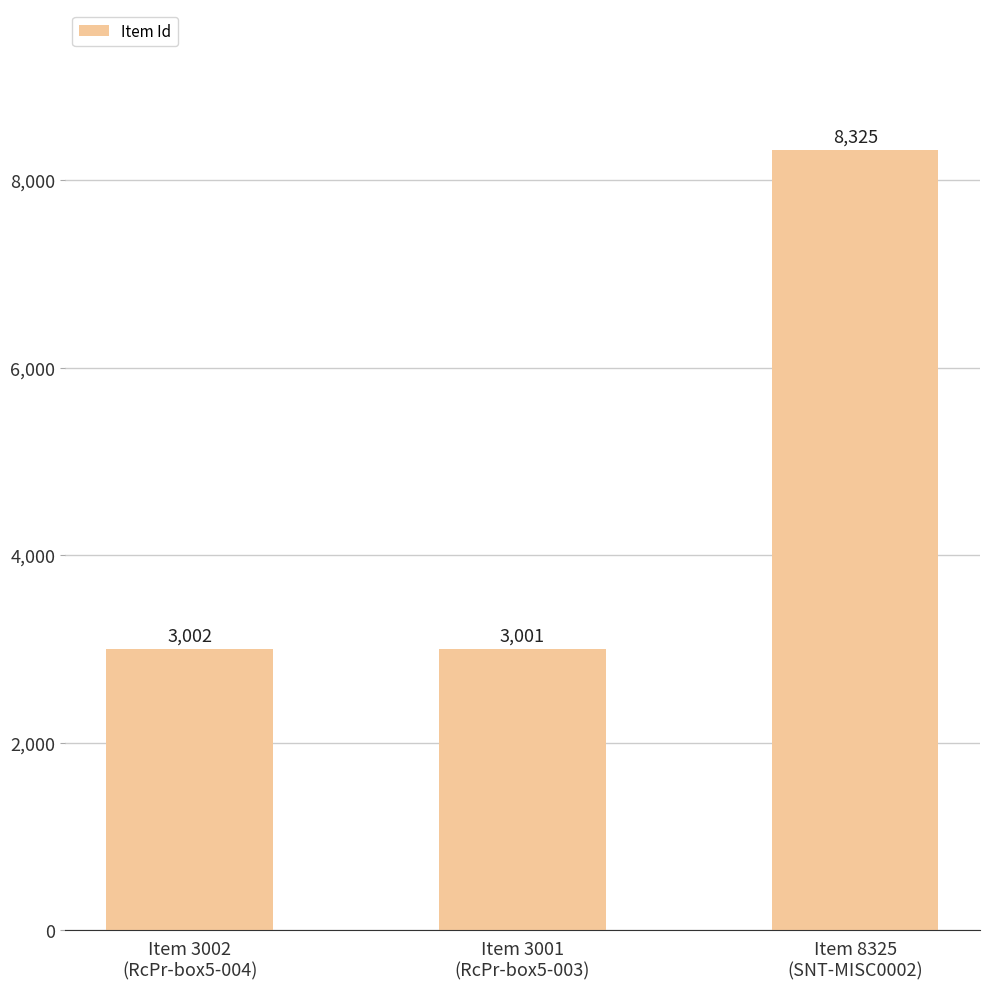

Are the bars horizontal?

No